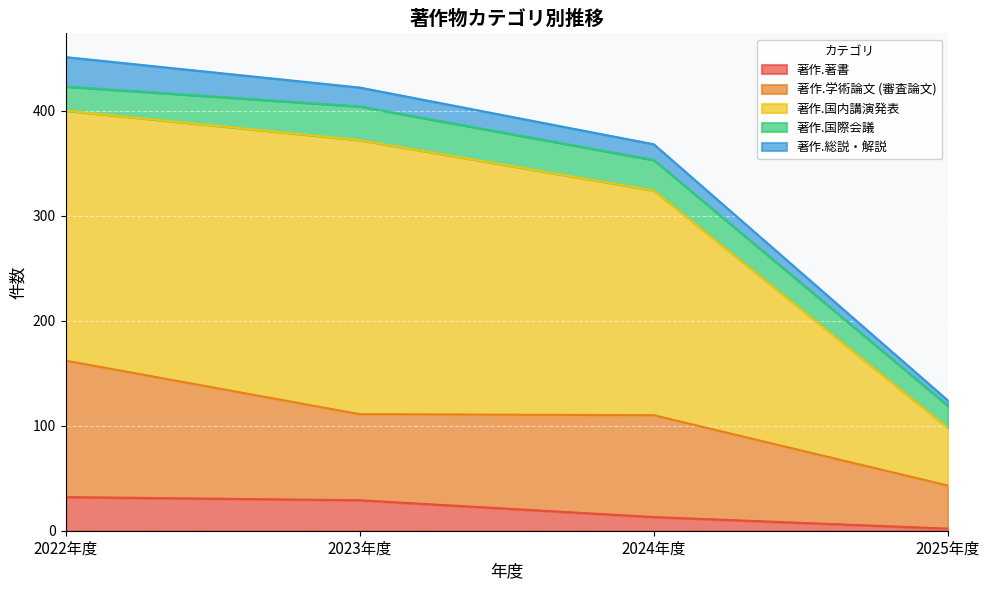

Which category has the lowest value in the 著作.著書 series?

2025年度